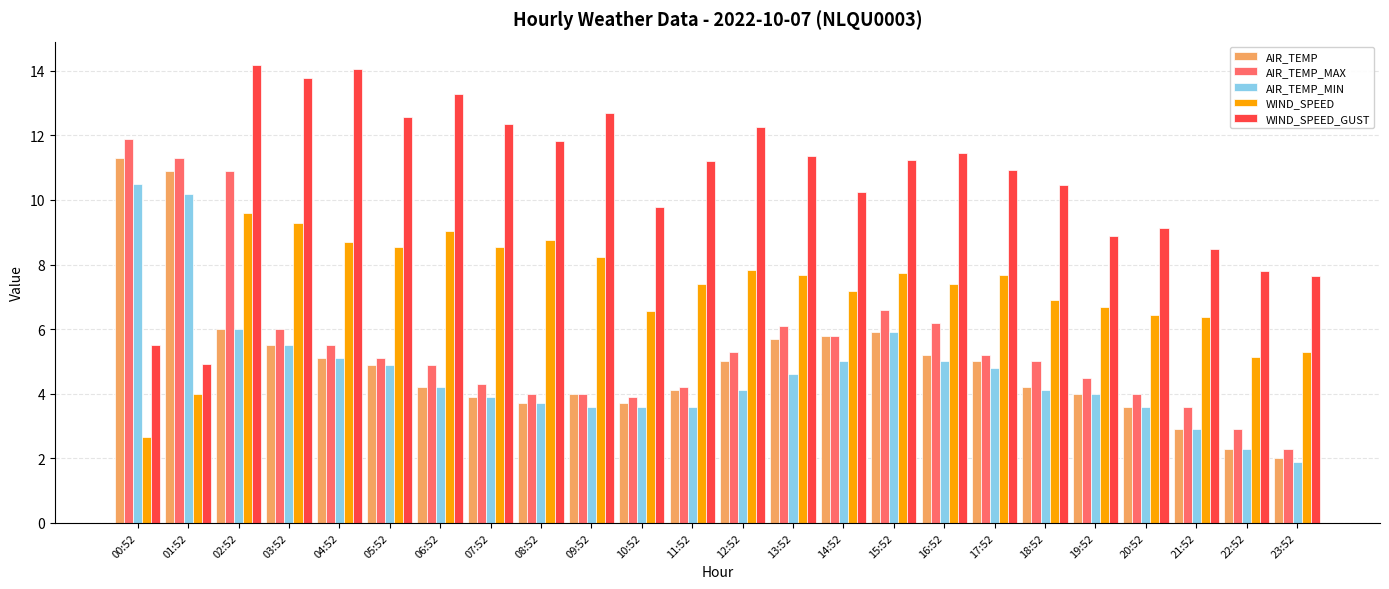

What are all the series names shown in the legend?

AIR_TEMP, AIR_TEMP_MAX, AIR_TEMP_MIN, WIND_SPEED, WIND_SPEED_GUST